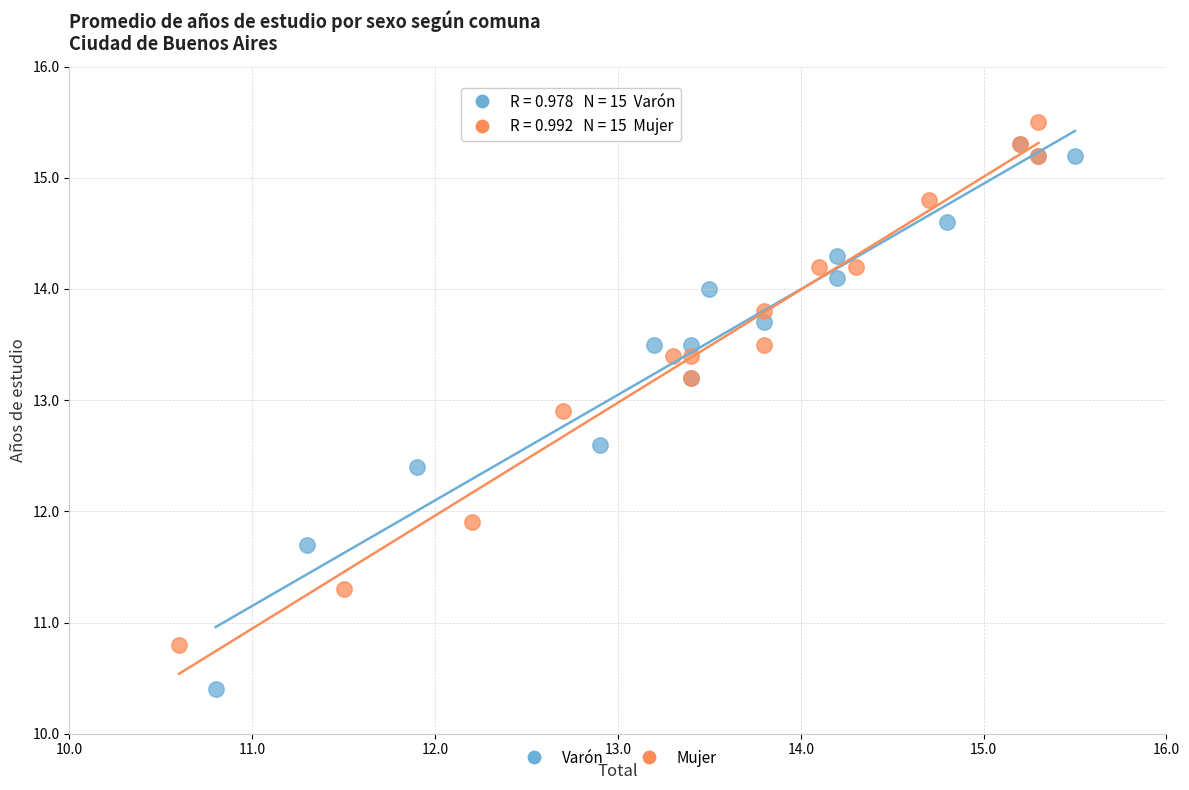

What are all the series names shown in the legend?

Varón, Mujer